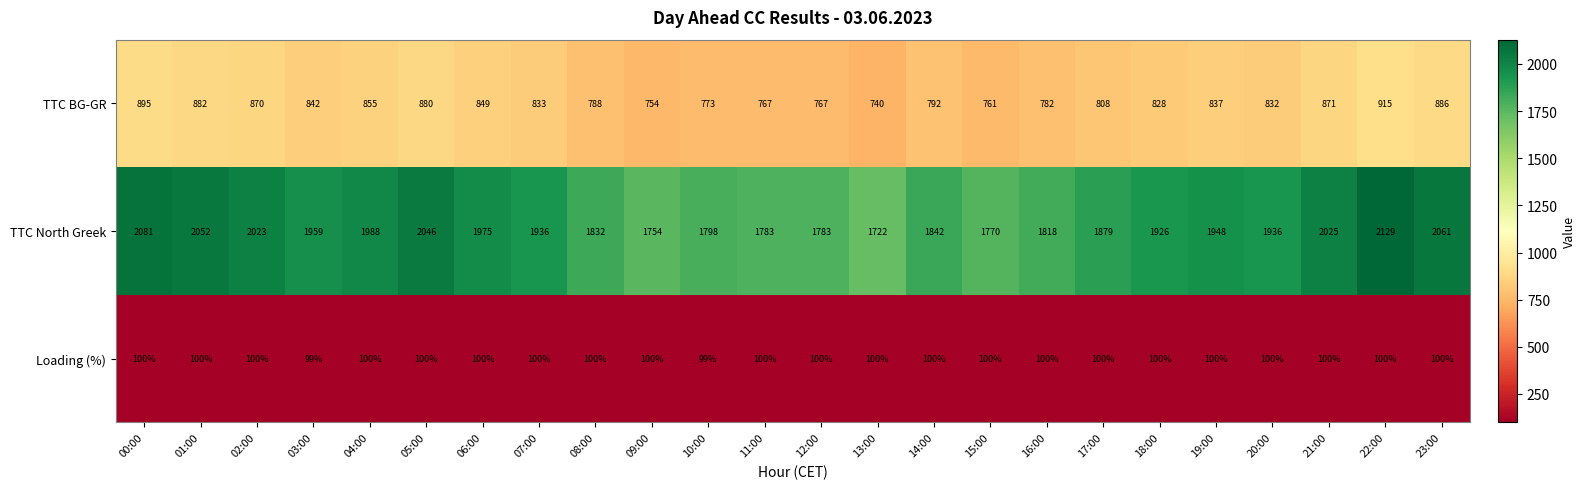

Which series has the largest total across all categories?

TTC North Greek